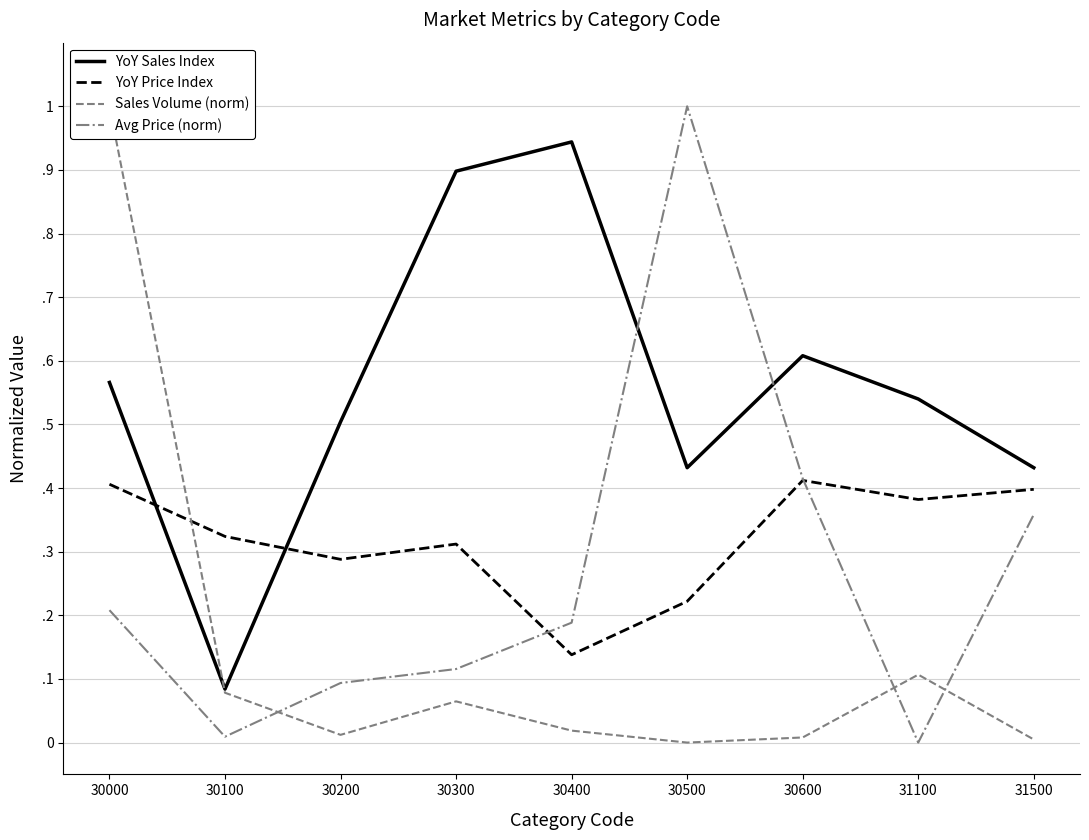

Where is the first local minimum for YoY Sales Index?

30100